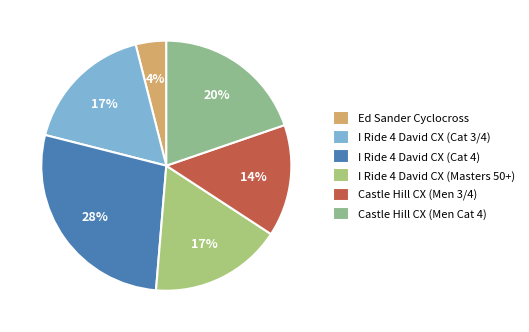

Which slice is the largest?

I Ride 4 David CX (Cat 4)